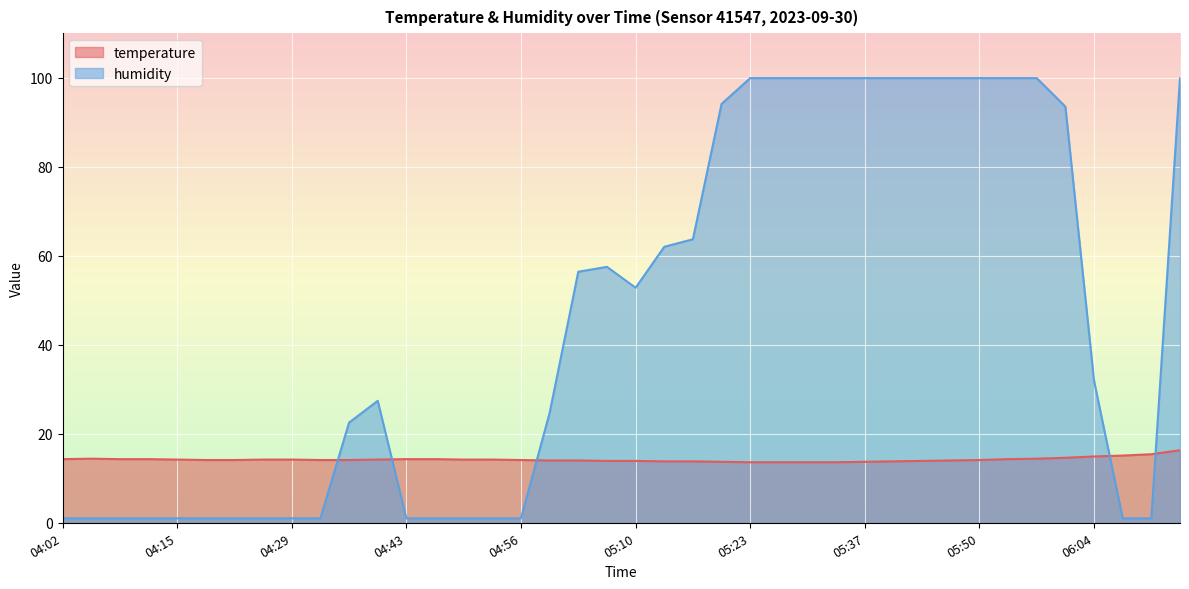

At which label does temperature reach its peak?

06:14